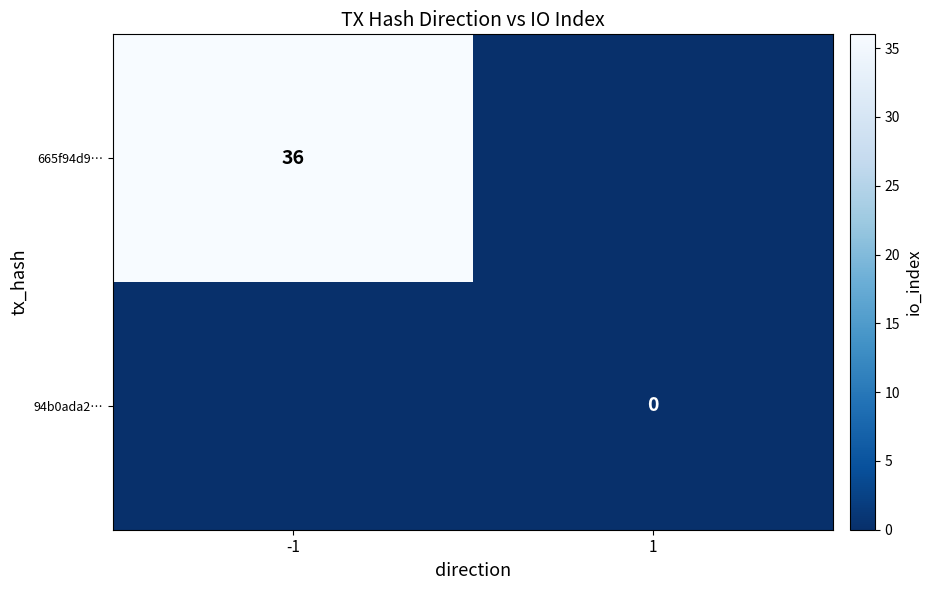

Between 1 and -1, which is larger?

-1